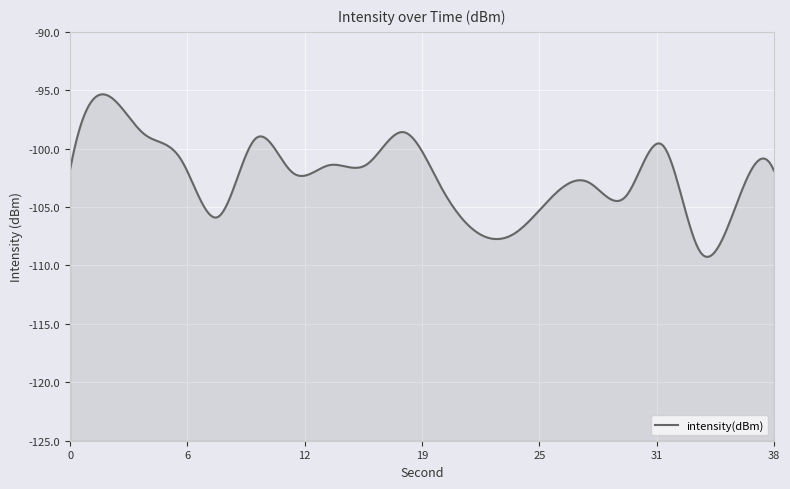

How many lines are shown in the chart?

1